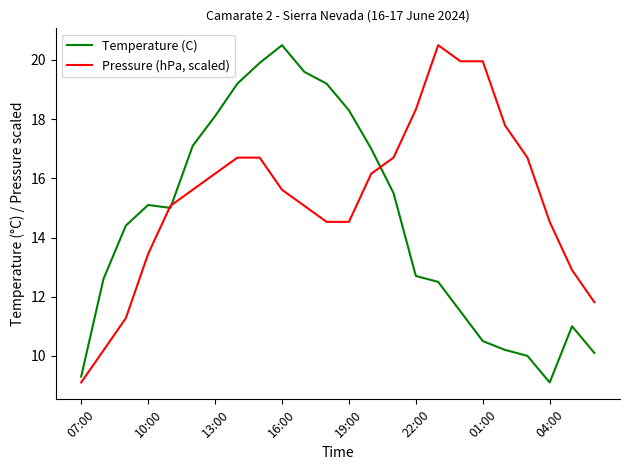

Rank the series by their average value, from highest to lowest.

Pressure (hPa, scaled), Temperature (C)